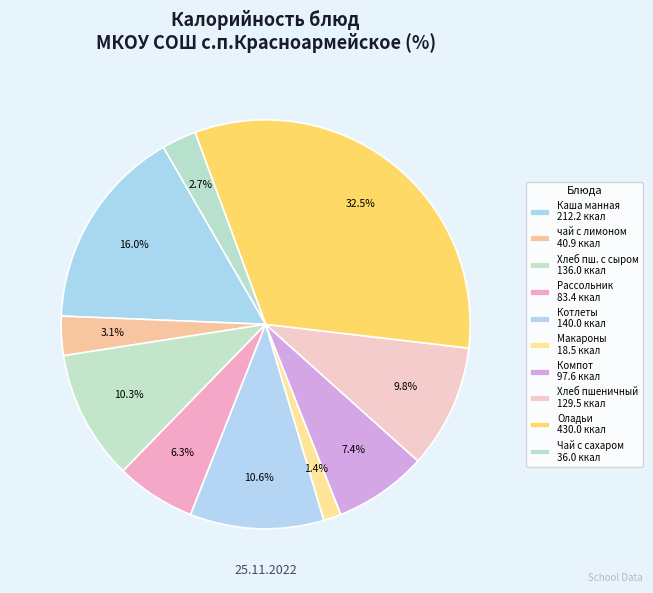

How many segments does this pie chart have?

10